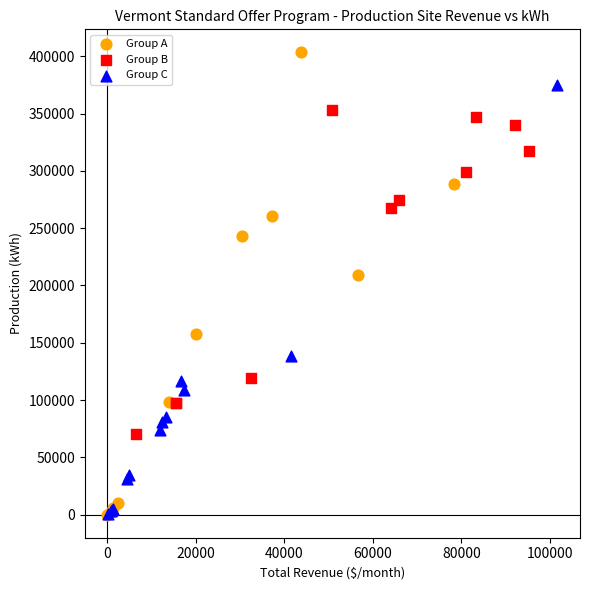

Which series reaches the maximum Y coordinate?

Group A